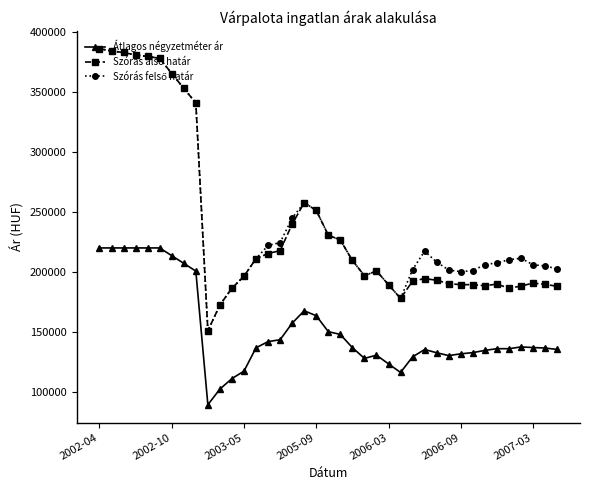

What is the smallest value displayed?

89361